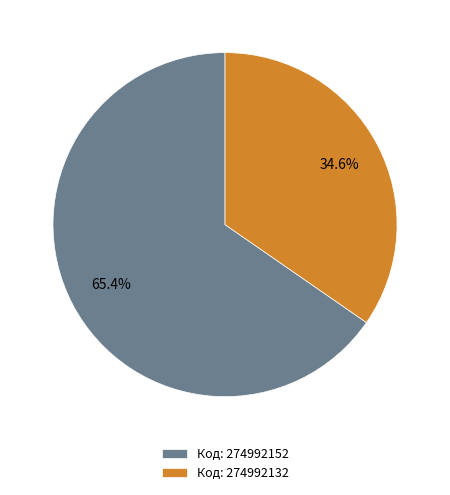

Count the number of slices in the pie.

2